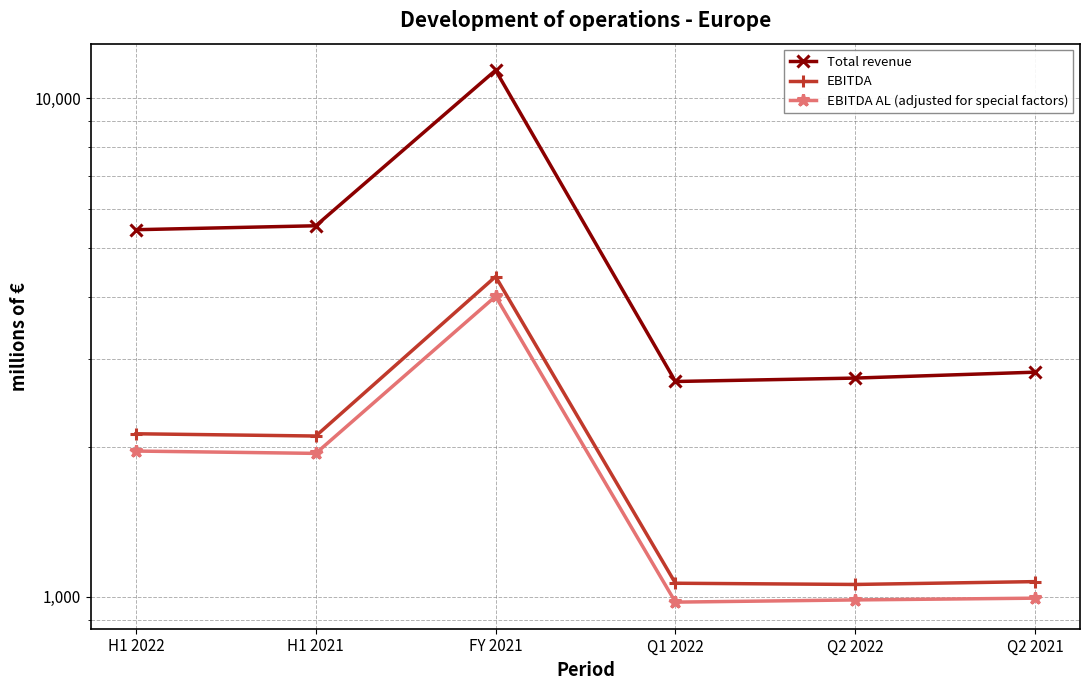

Rank the categories by Total revenue value from highest to lowest.

FY 2021, H1 2021, H1 2022, Q2 2021, Q2 2022, Q1 2022